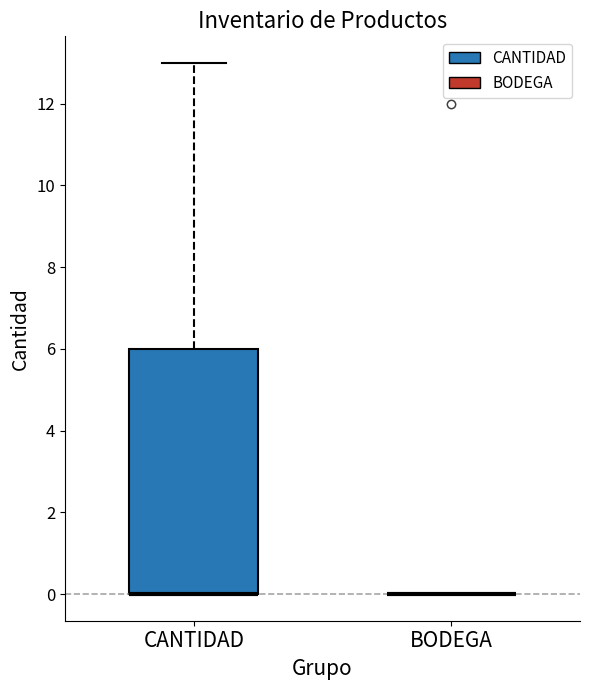

Where does the upper whisker of the box for CANTIDAD end on the y-axis? The values are not printed on the chart, so give them approximately, as read against the axis.

13